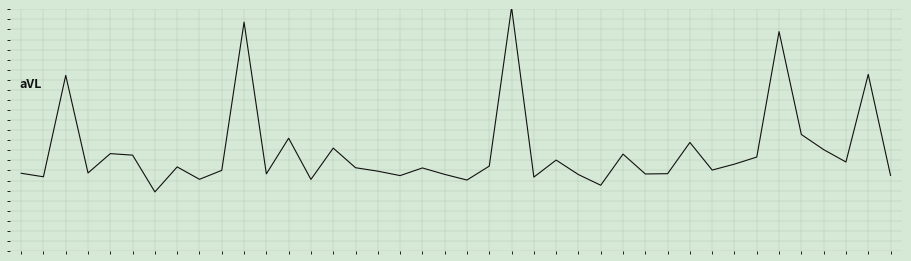

Is this an area chart (filled region under the line)?

No